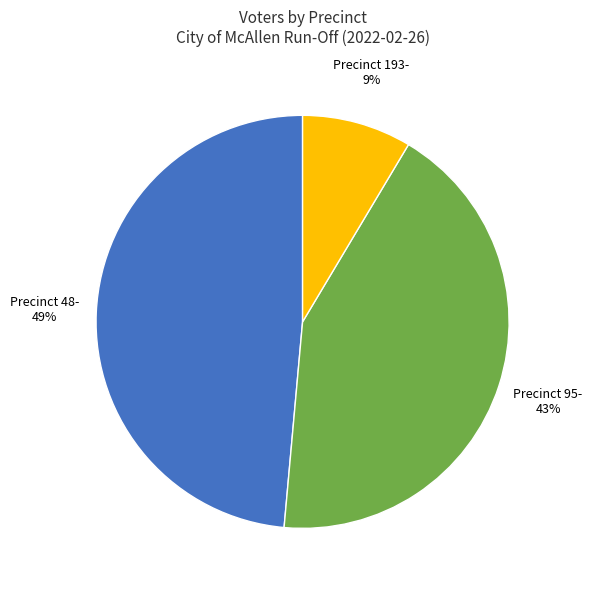

Is there any slice that represents more than half of the pie?

No